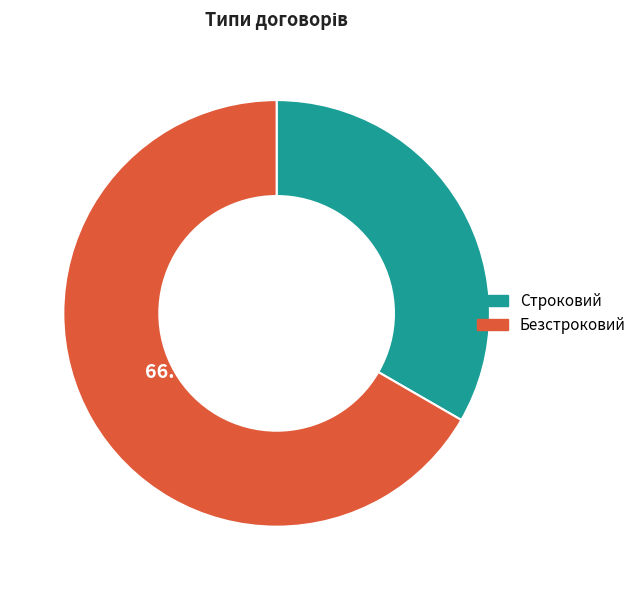

Combined, do Безстроковий and Строковий account for over 50%?

Yes